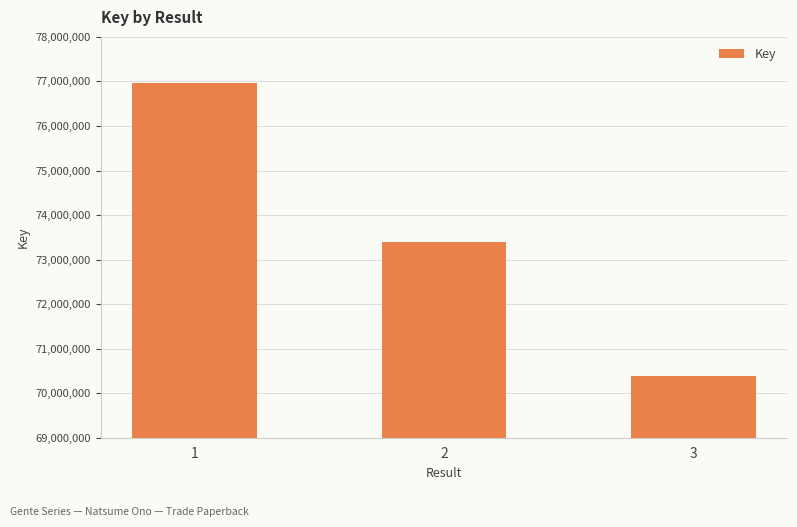

Rank the categories by value from lowest to highest.

3, 2, 1